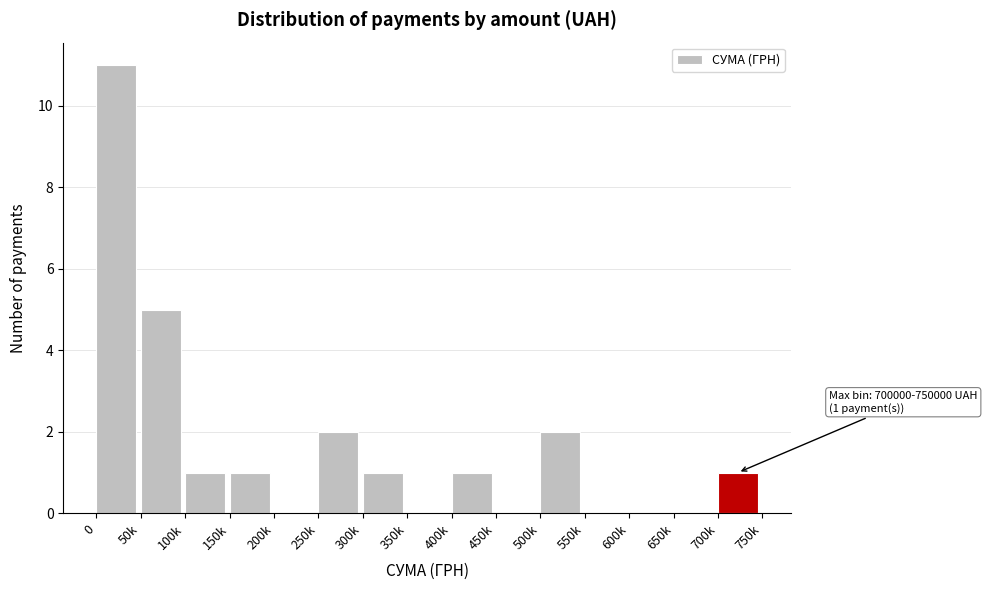

Reading right to left, list all the values displayed in this chart.

700k=1	650k=0	600k=0	550k=0	500k=2	450k=0	400k=1	350k=0	300k=1	250k=2	200k=0	150k=1	100k=1	50k=5	0=11